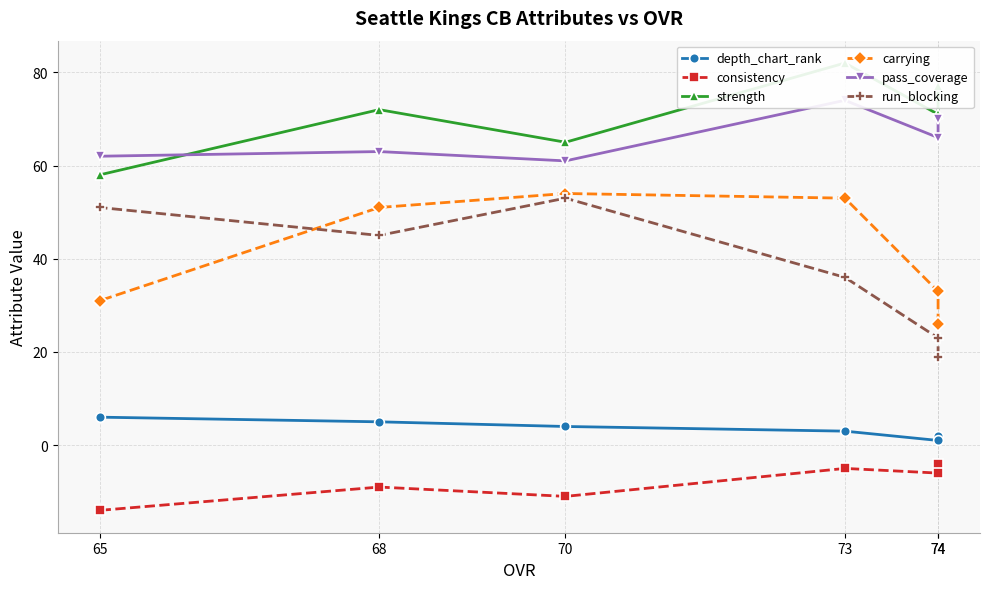

True or false: run_blocking and pass_coverage intersect in this chart.

False